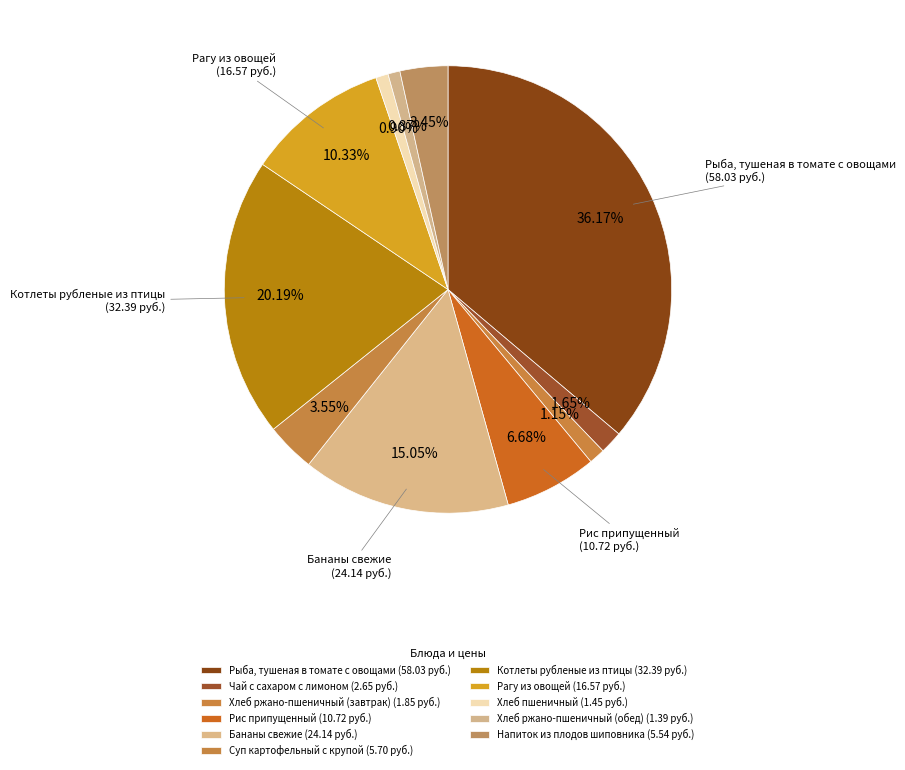

What percentage is NOT represented by Суп картофельный с крупой?

96.4%